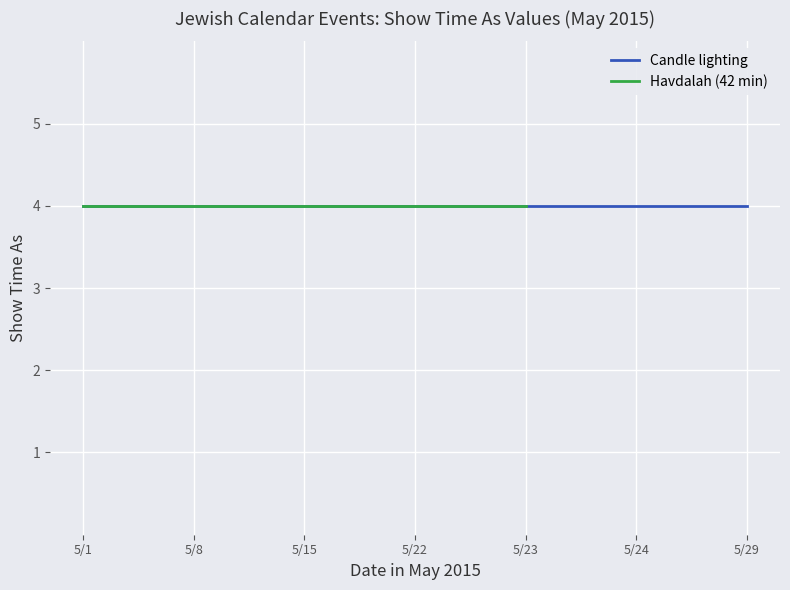

True or false: Candle lighting (Show time as) has a value of 4 at 0.

True